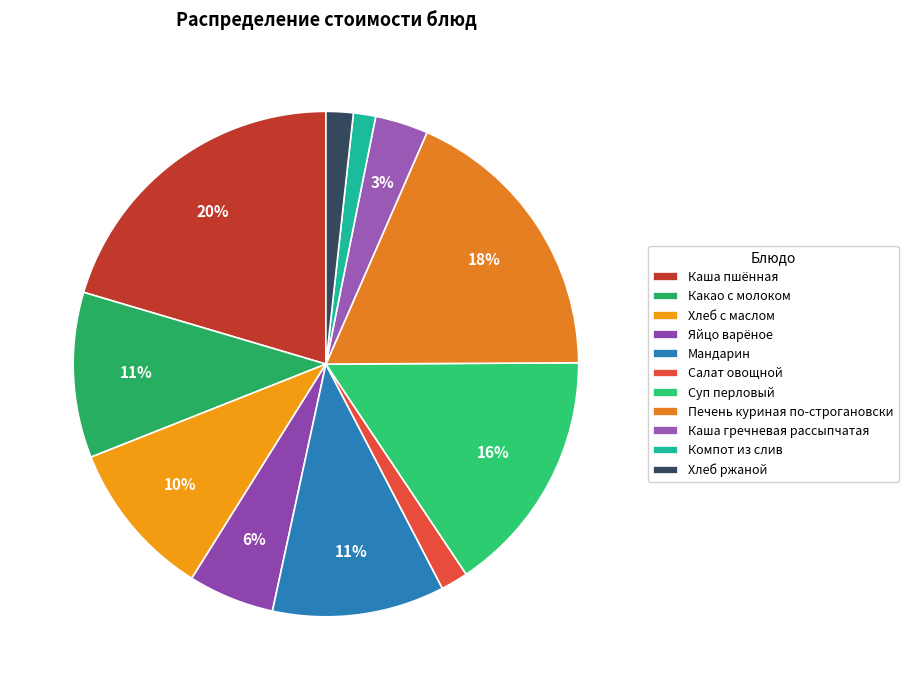

Is it true that Мандарин is 5% of the pie?

False